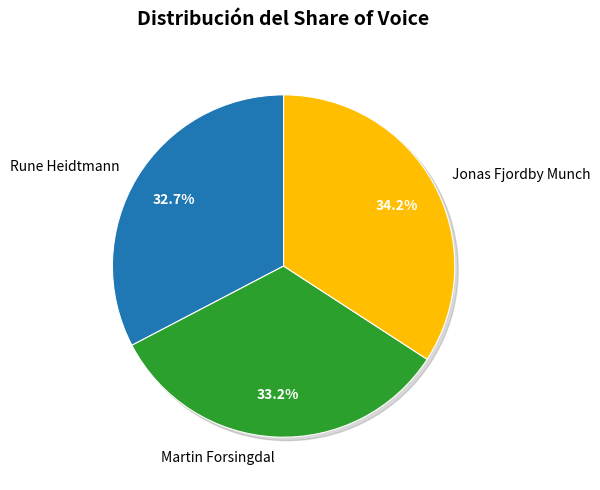

Count the number of slices in the pie.

3